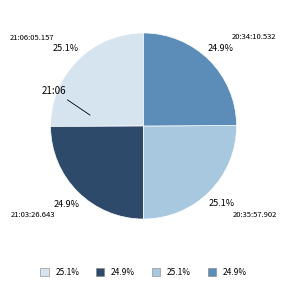

Does any single category account for the majority?

No